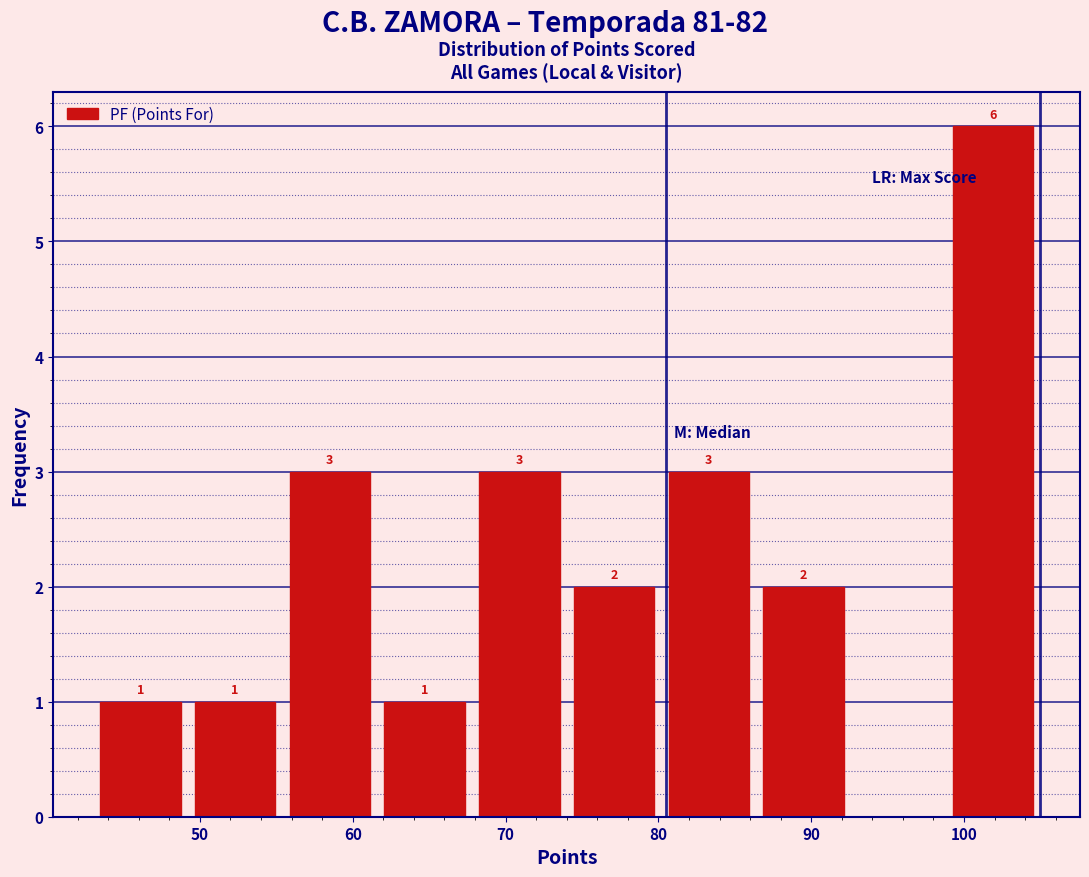

Which range on the x-axis has the tallest bar?

98.8 to 105.0